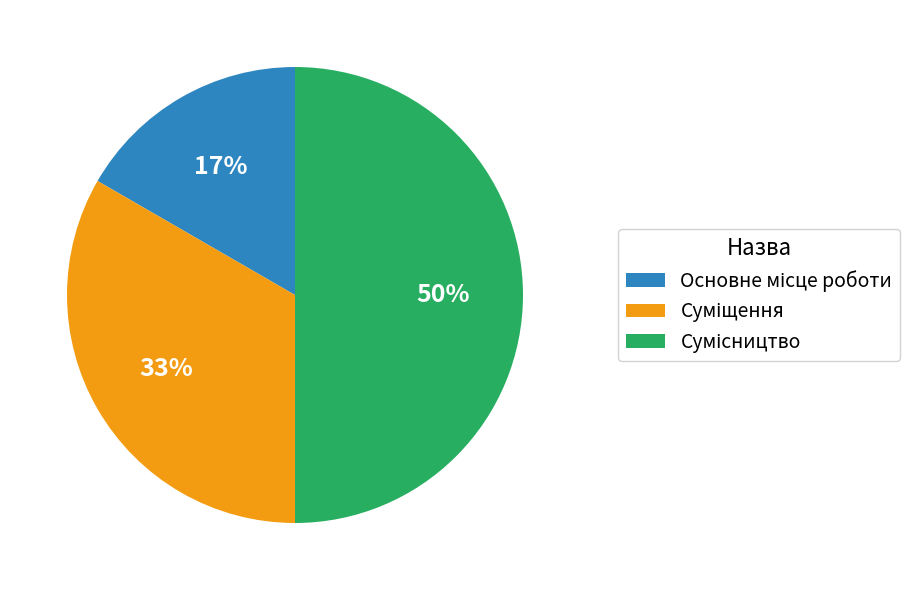

To the nearest percent, what is the difference between the largest and smallest slice percentages?

33%